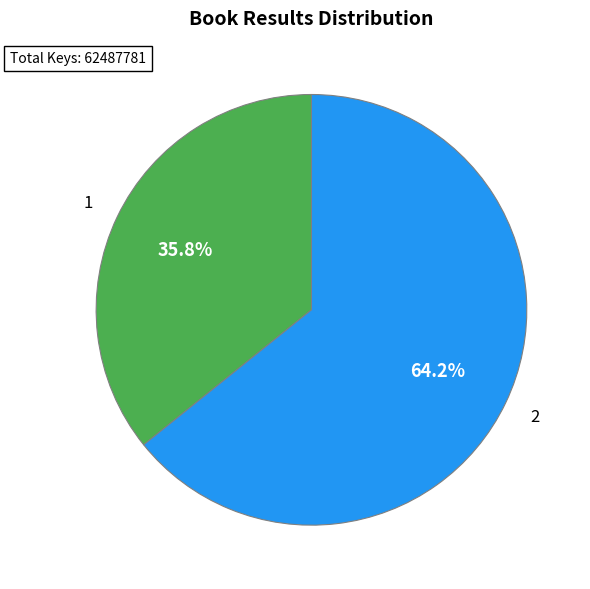

Which has a higher value, 2 or 1?

2